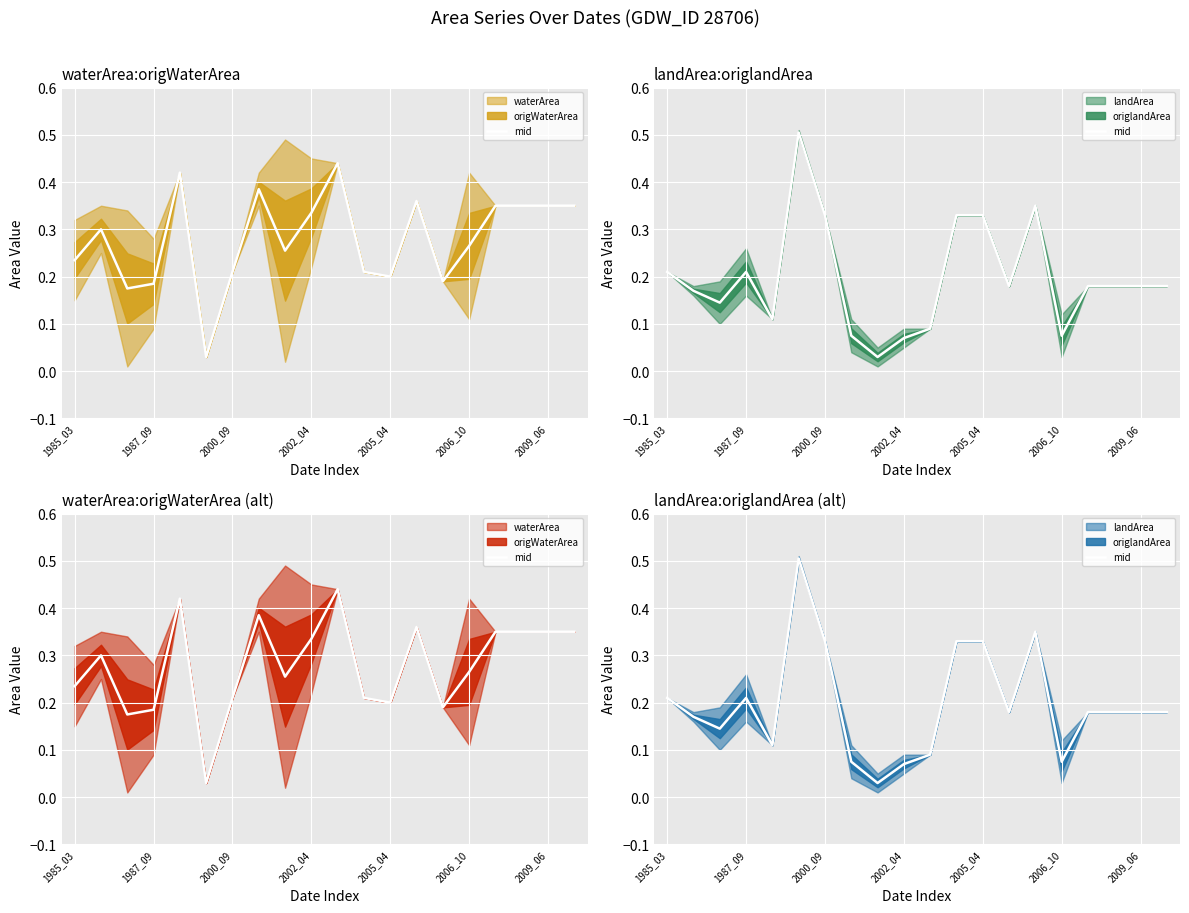

Between 17 and 2009_06, which is larger?

2009_06